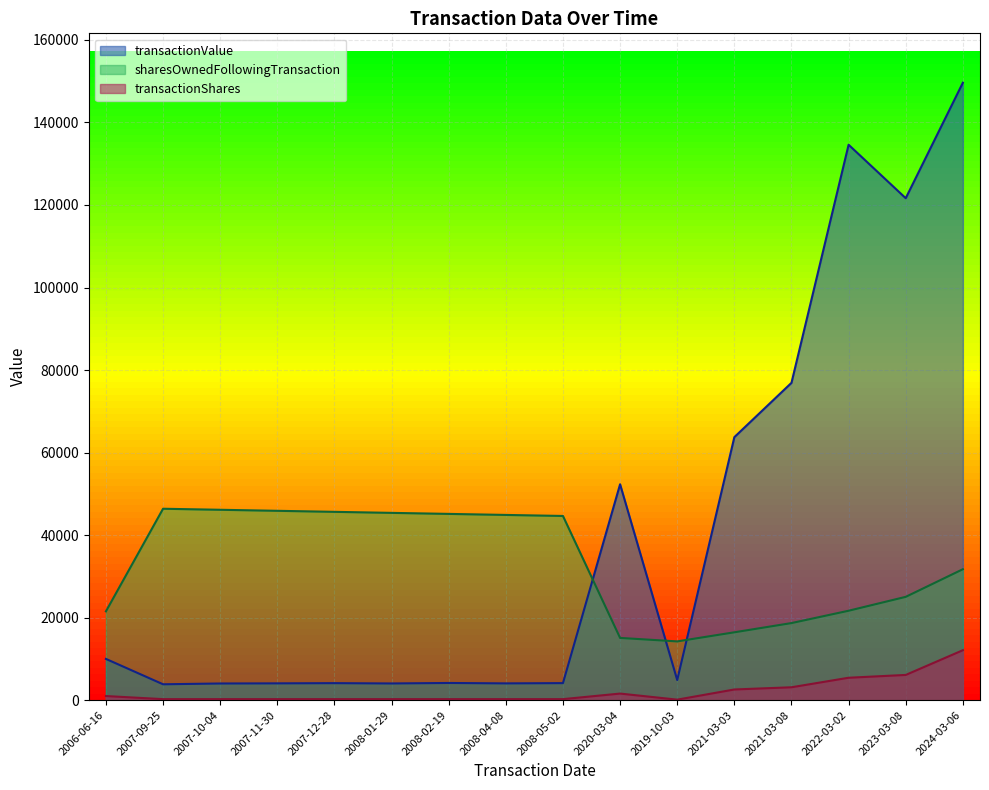

Count the number of data series in this chart.

3